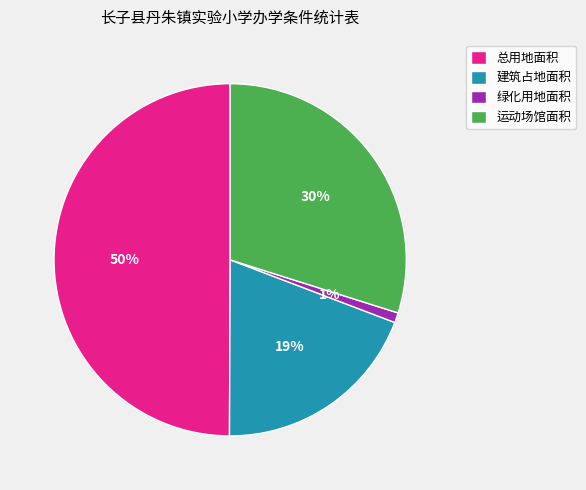

Approximately how many times larger is the value at 建筑占地面积 compared to 总用地面积?

0.4